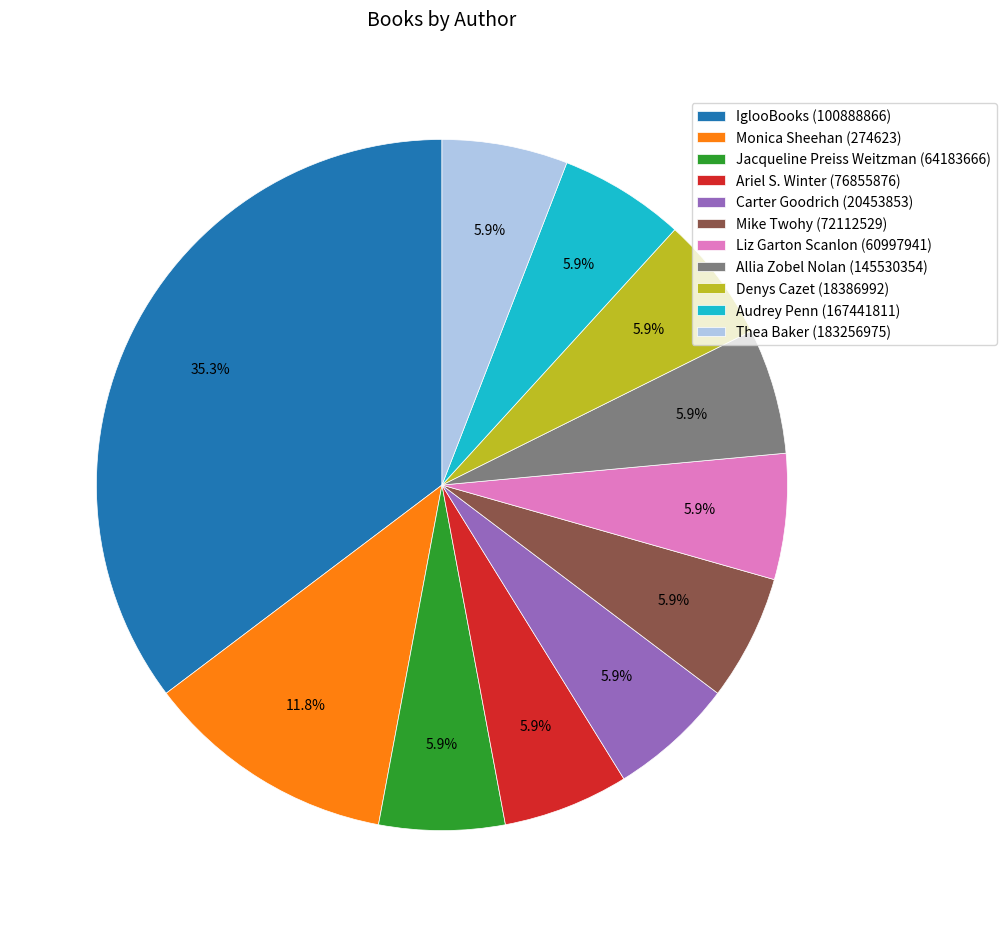

Which category has the biggest portion of the pie?

IglooBooks (100888866)